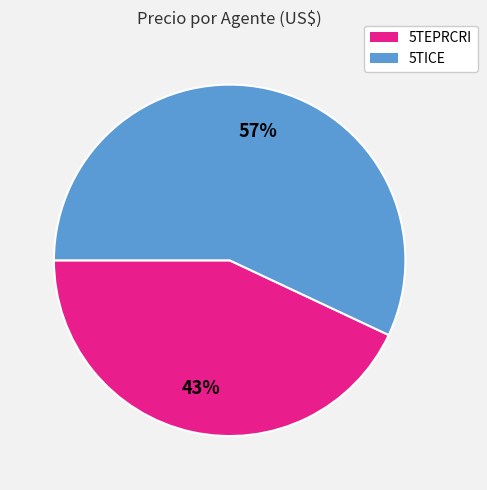

To the nearest percent, what is the average slice percentage?

50%